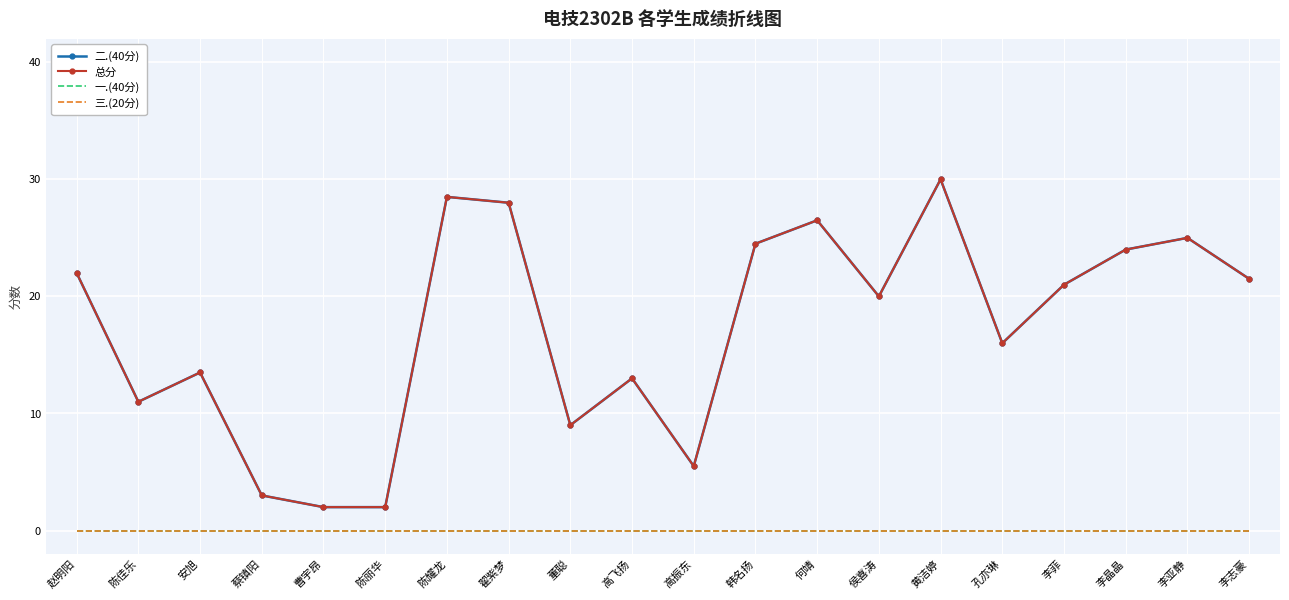

Which series has the largest range (max minus min)?

二.(40分)